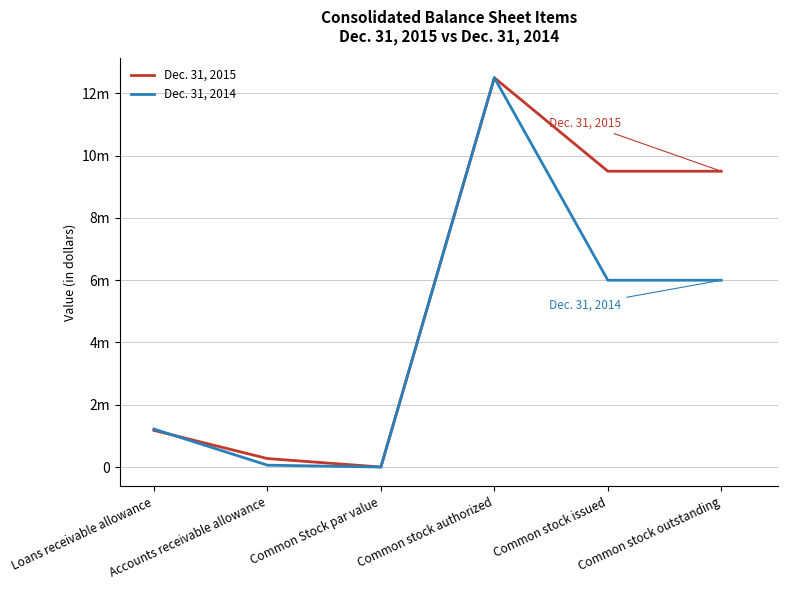

Does the chart have visible grid lines?

Yes